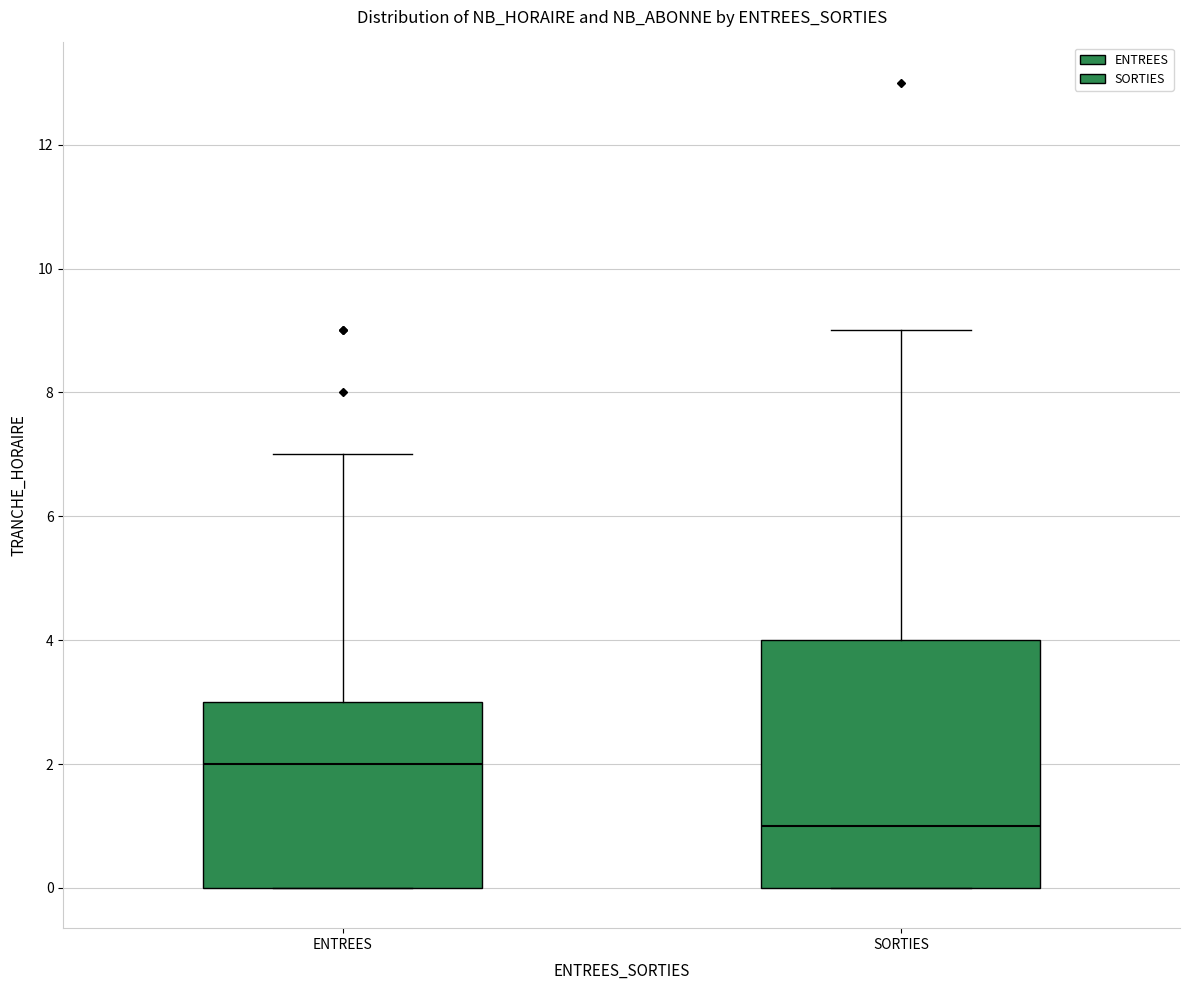

Where is the lower edge of the box for SORTIES on the y-axis? The values are not printed on the chart, so give them approximately, as read against the axis.

0